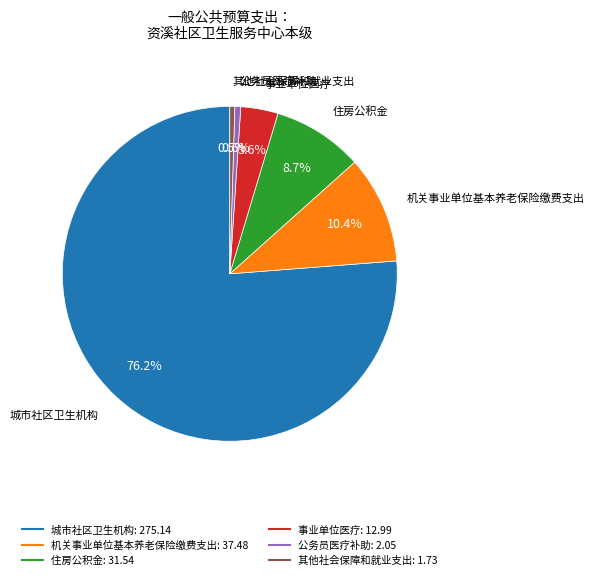

How many slices are in this pie chart?

6